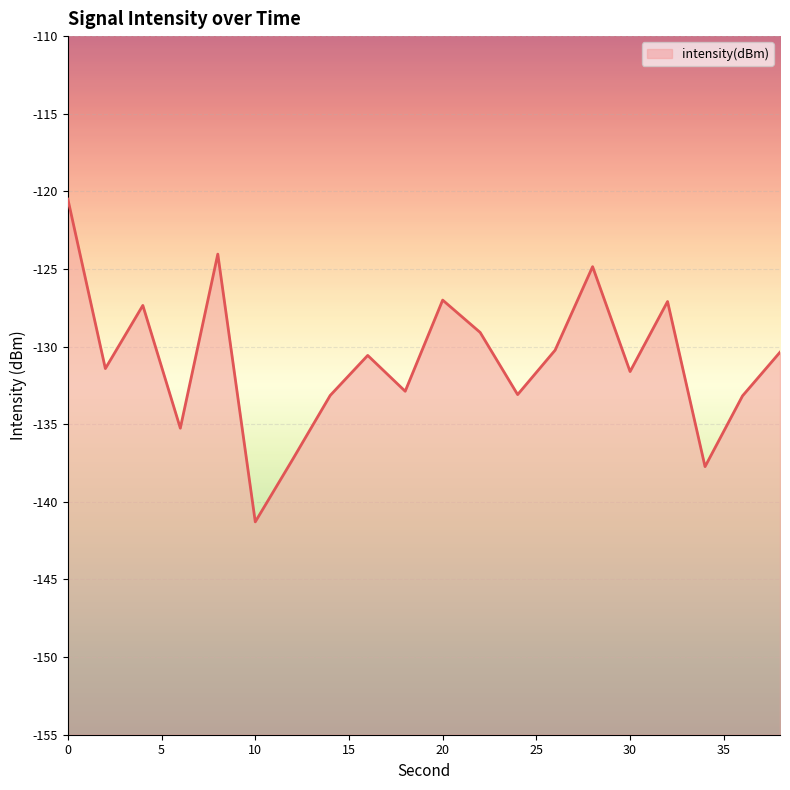

How many points are higher than both their immediate neighbors (excluding endpoints)?

6